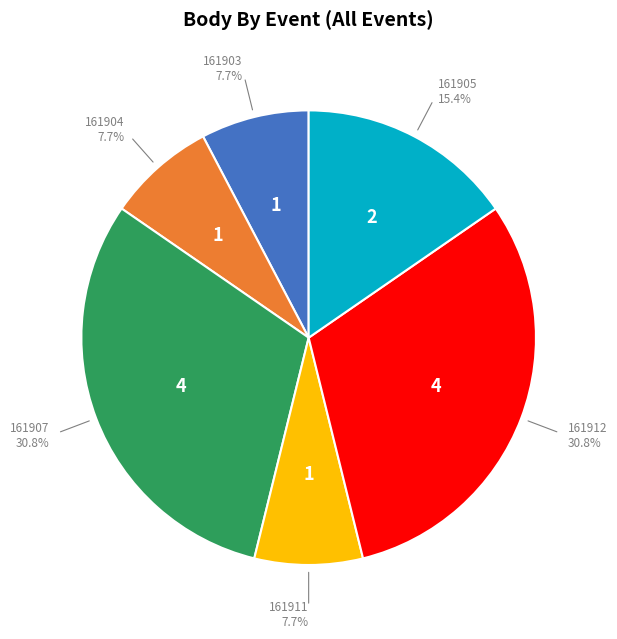

Combined, do 161907 and 161904 account for over 50%?

No